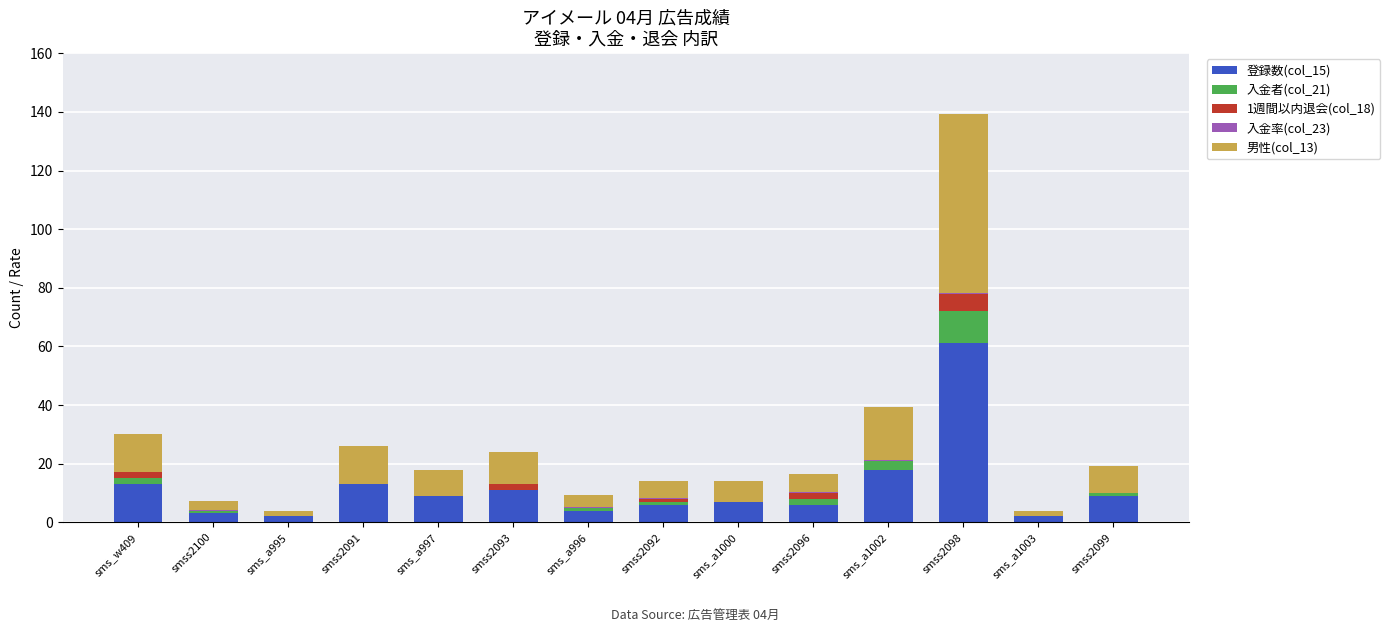

At which category is the sum across all series the highest?

smss2098